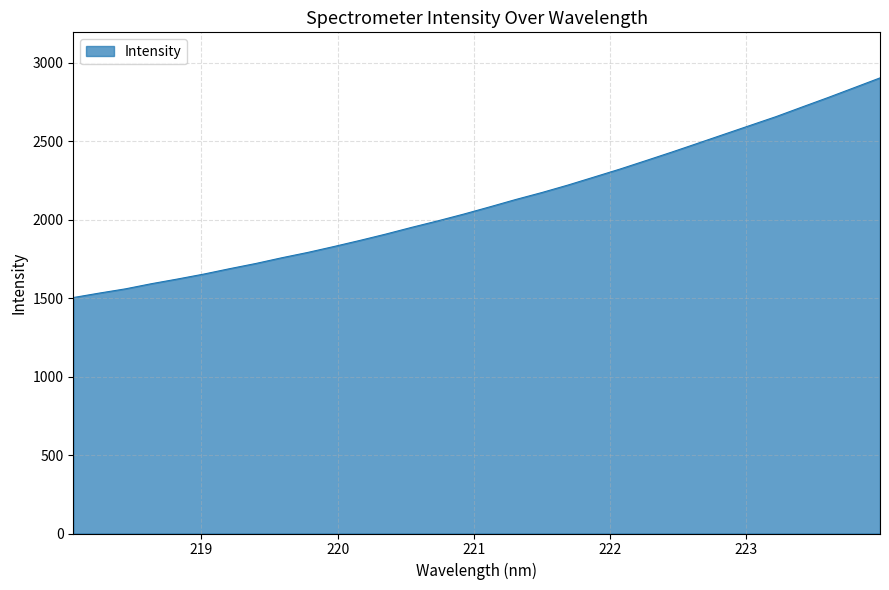

What is the greatest value displayed?

2903.5